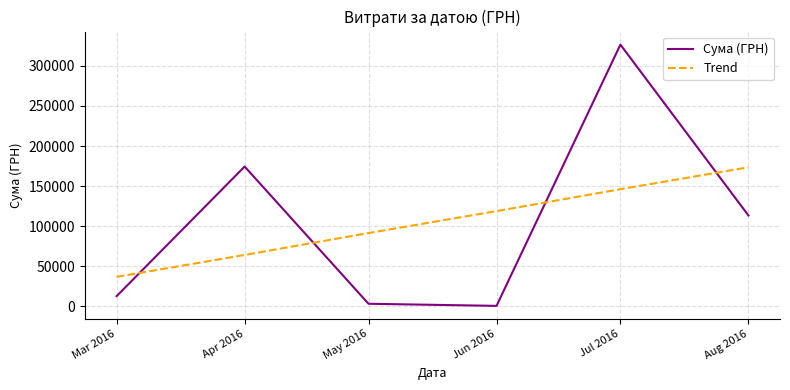

What is the difference between the highest and lowest values at May 2016?

88265.5